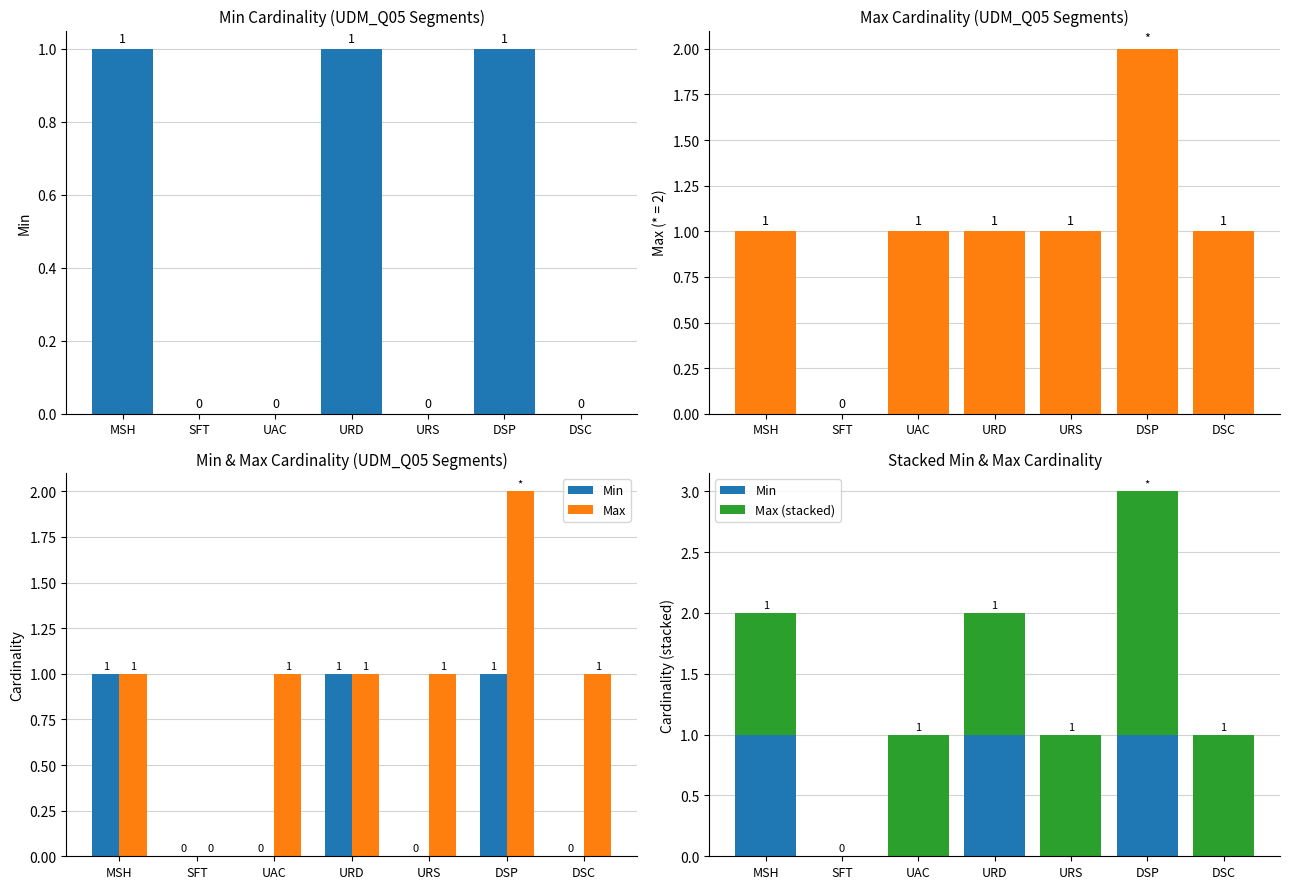

Reading left to right, list all the values displayed in this chart.

Min: 1	0	0	1	0	1	0
Max: 1	0	1	1	1	2	1
Max (stacked): 1	0	1	1	1	2	1